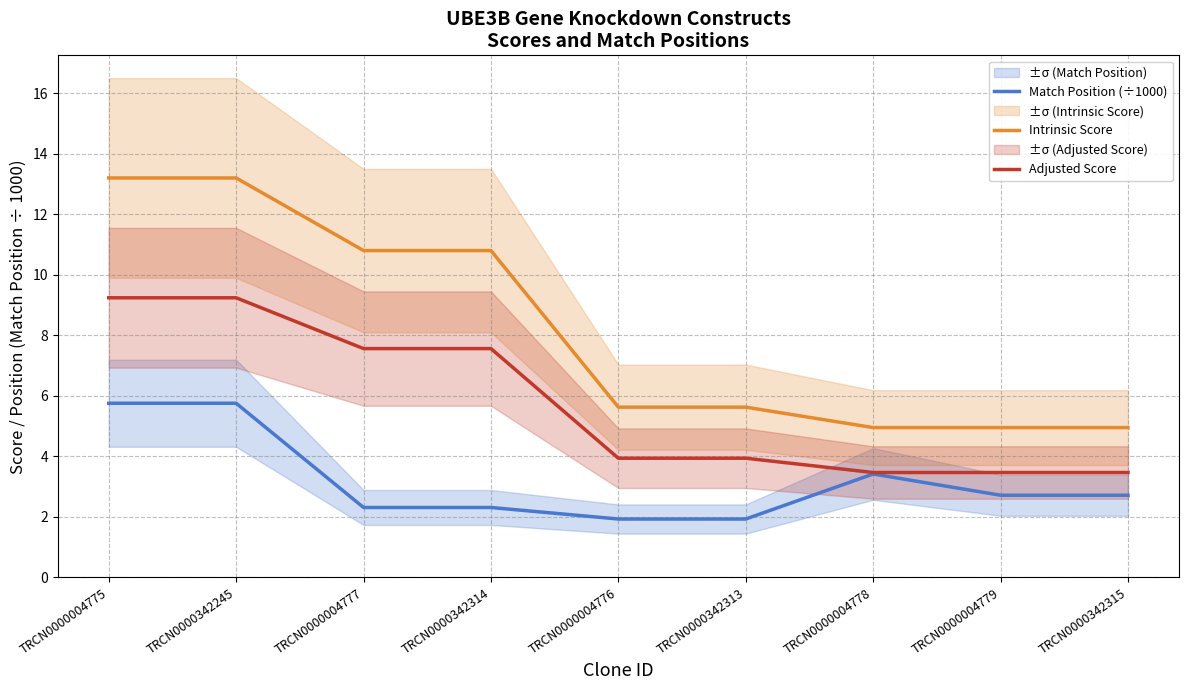

Rank the series by their maximum value, from highest to lowest.

Intrinsic Score, Adjusted Score, Match Position (÷1000)